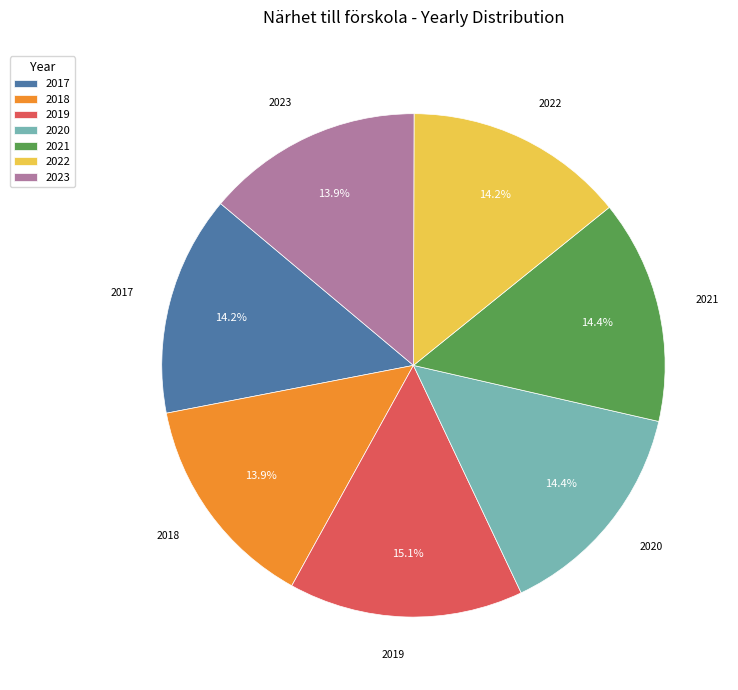

Which category has the biggest portion of the pie?

2019